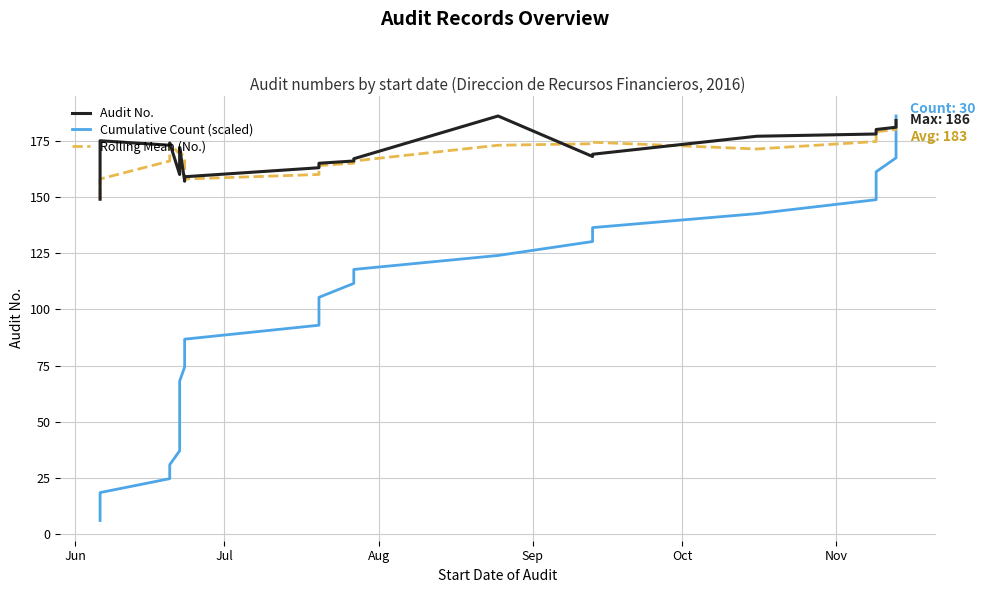

What is the sum of all Cumulative Count (scaled) values?

2883.0